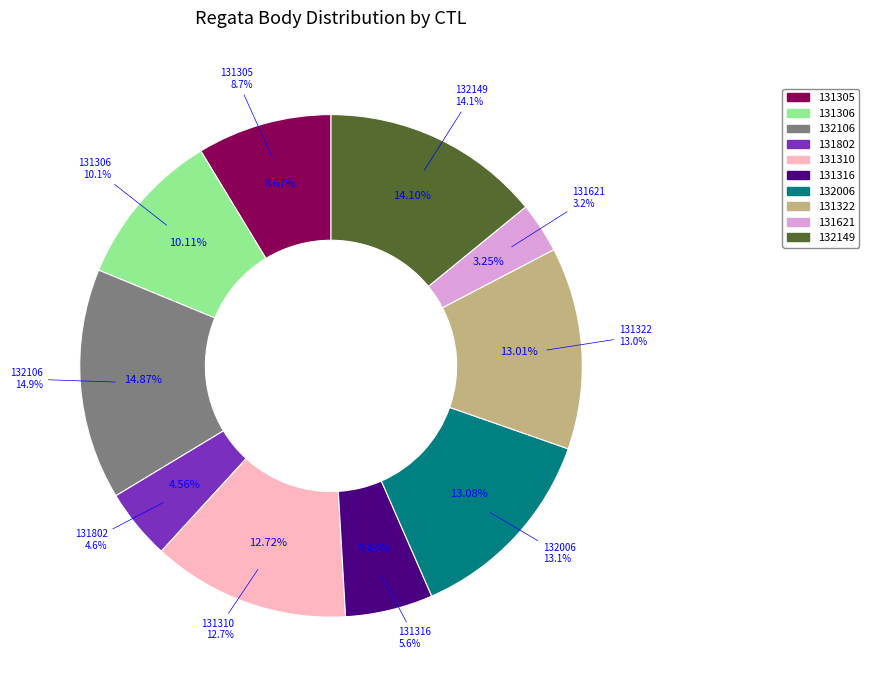

The 131305 slice represents 15% of the pie. True or false?

False